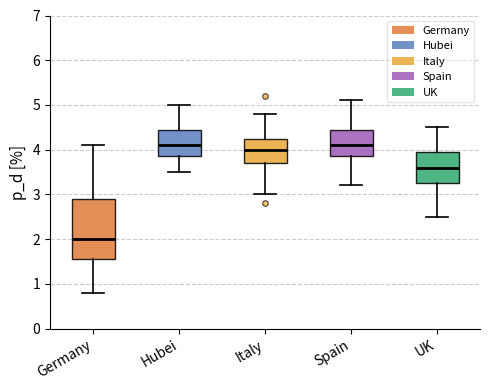

Which box's median line is the lowest?

Germany